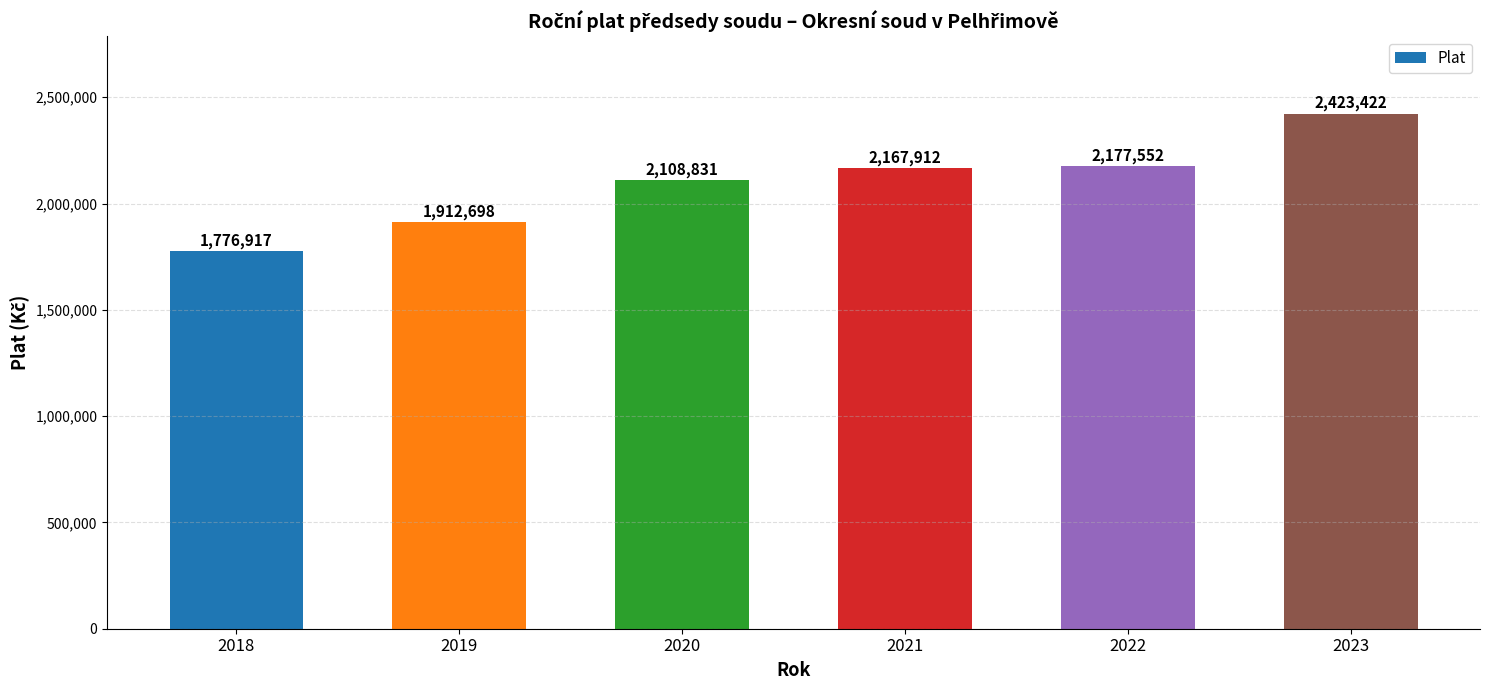

What is the sum of the values at 2020 and 2019?

4021529